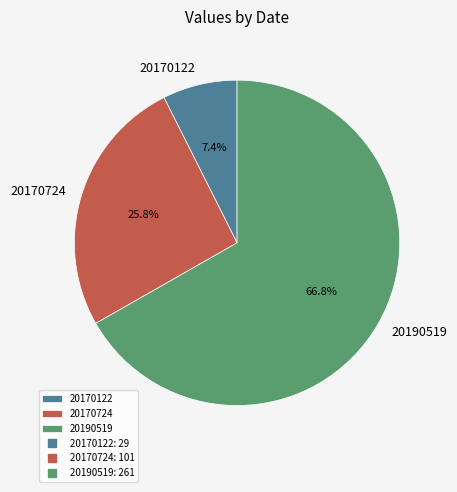

What is the largest slice in the pie chart?

20190519